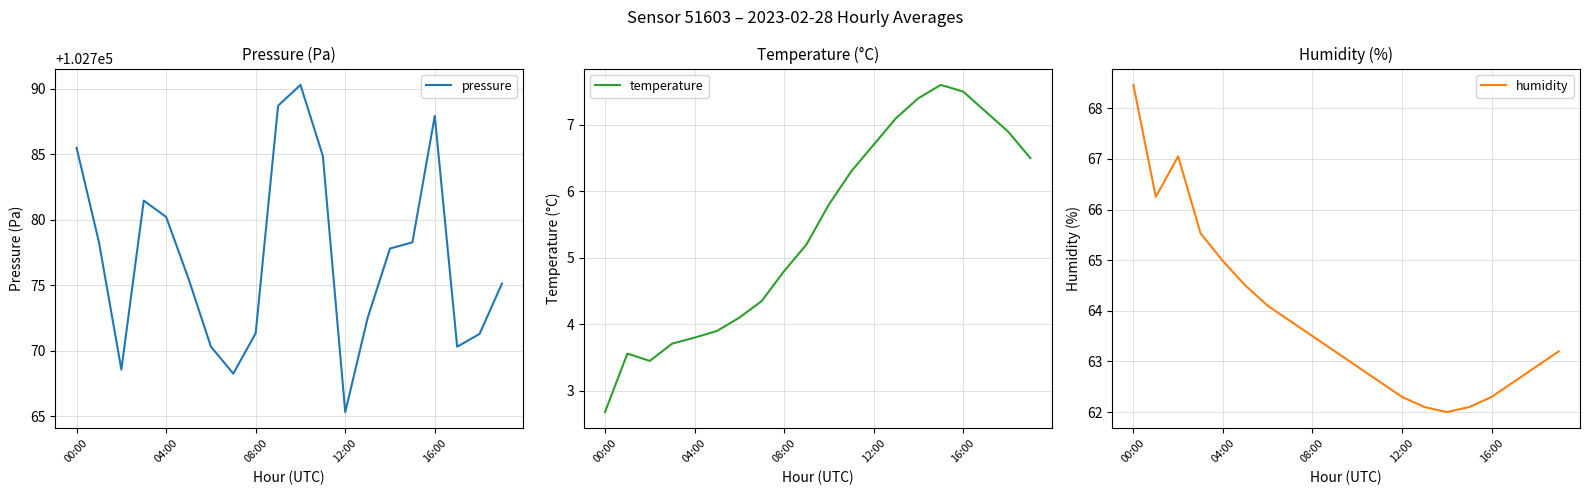

What is the smallest value displayed?

2.7